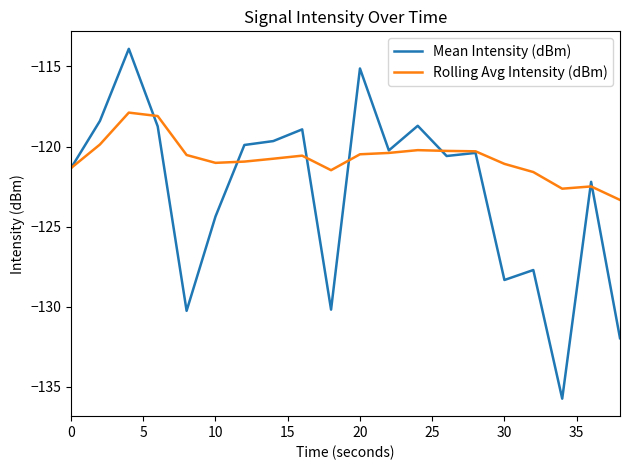

What is the difference between the maximum and second lowest values in the Mean Intensity (dBm) series?

18.1